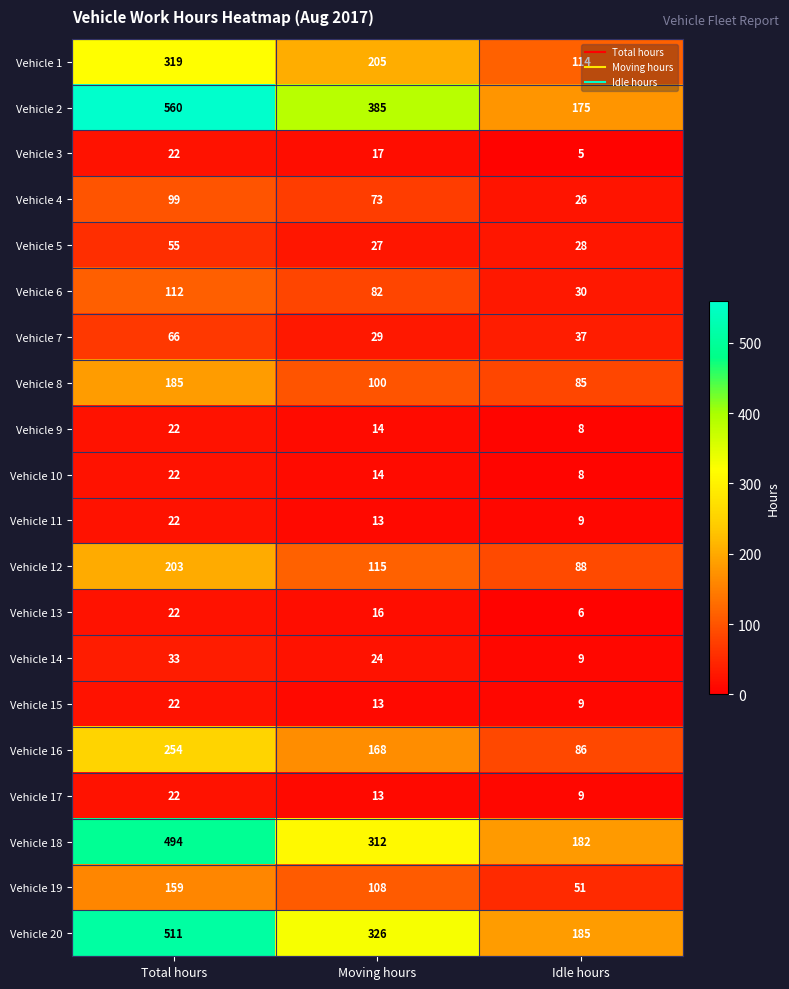

Where is Vehicle 9 nearest to the value 15?

Moving hours